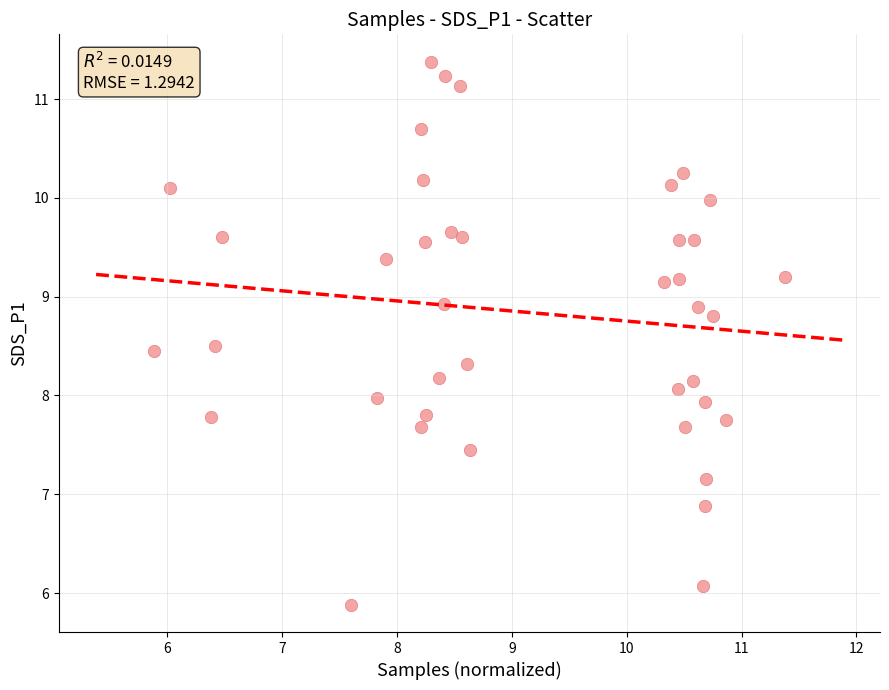

What is the range of X values (max minus min)?

5.5